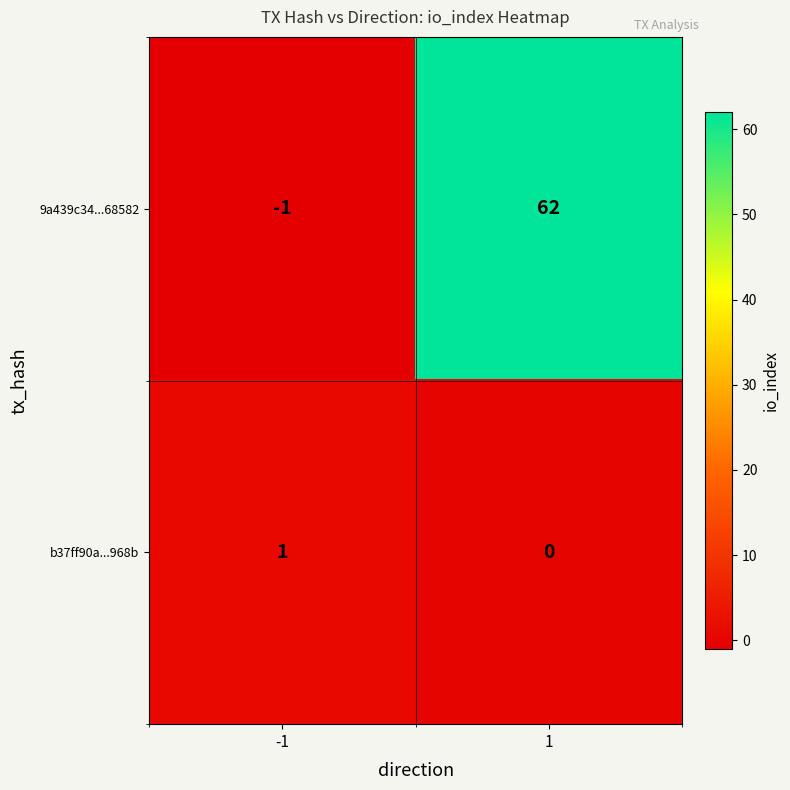

Which series has the largest total across all categories?

9a439c34...68582